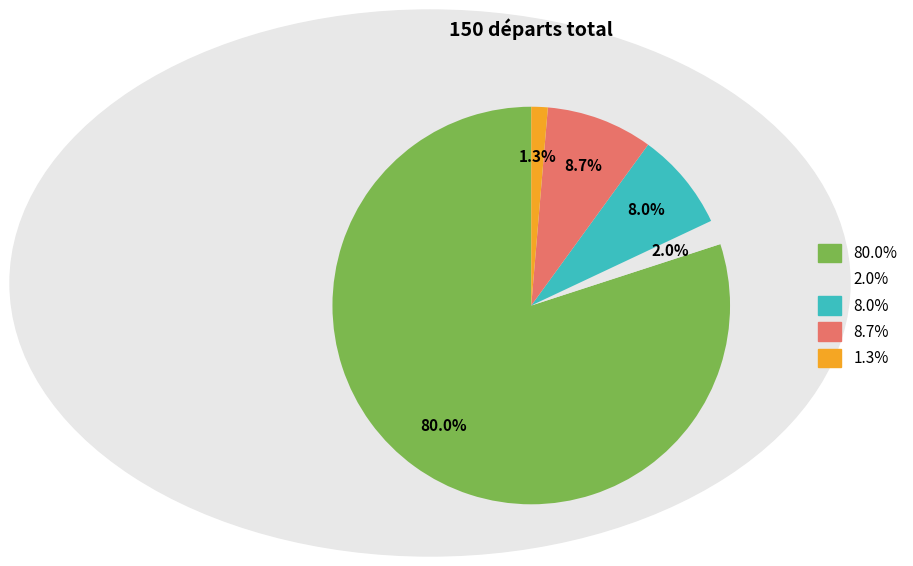

How many segments does this pie chart have?

5